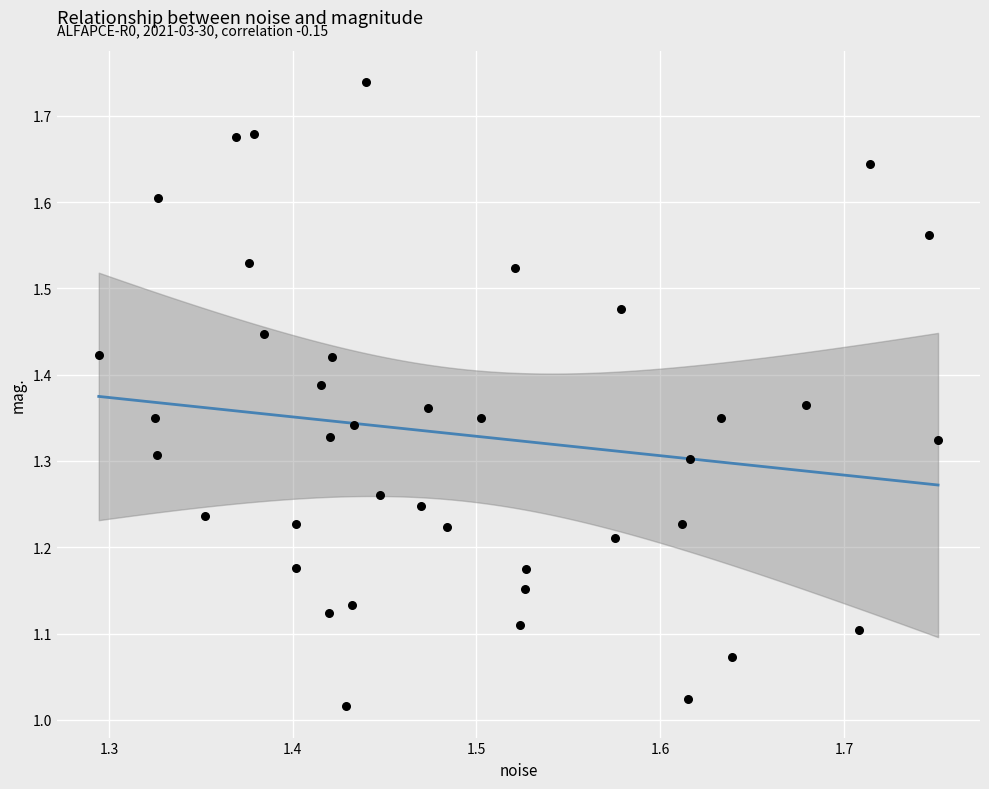

What is the range of X values (max minus min)?

0.5